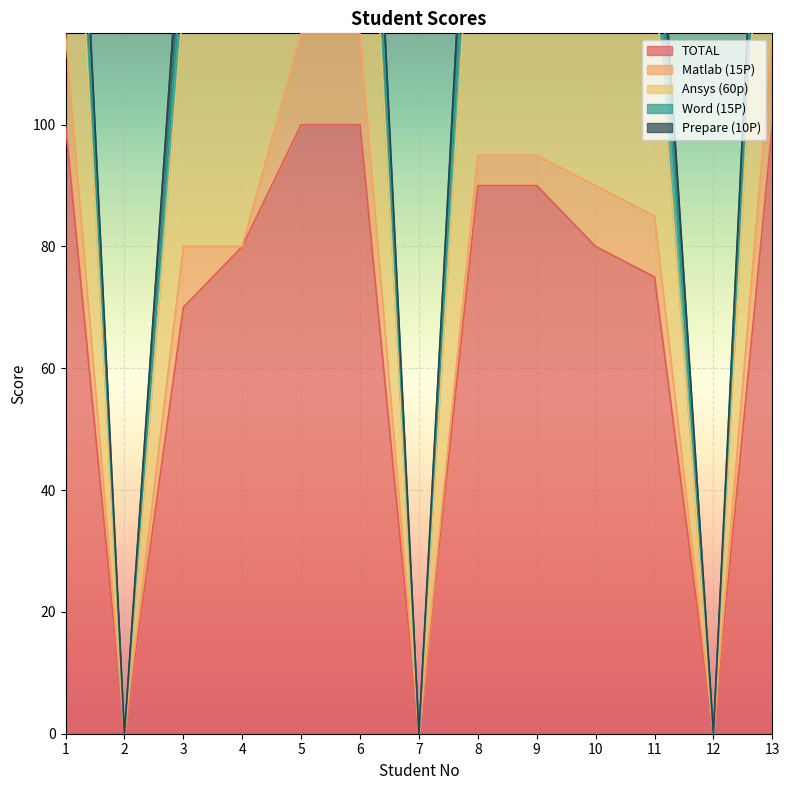

Which series changed the most between 5 and 12?

TOTAL